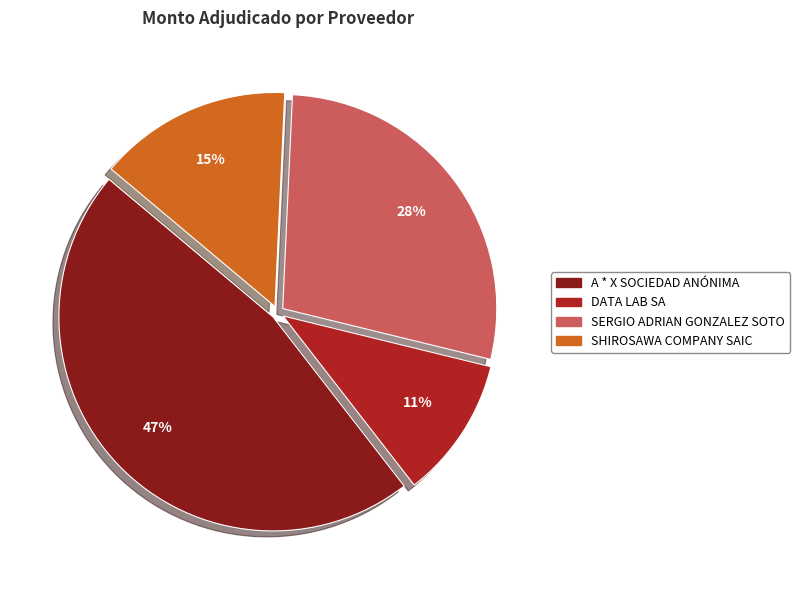

The SHIROSAWA COMPANY SAIC slice represents 15% of the pie. True or false?

True